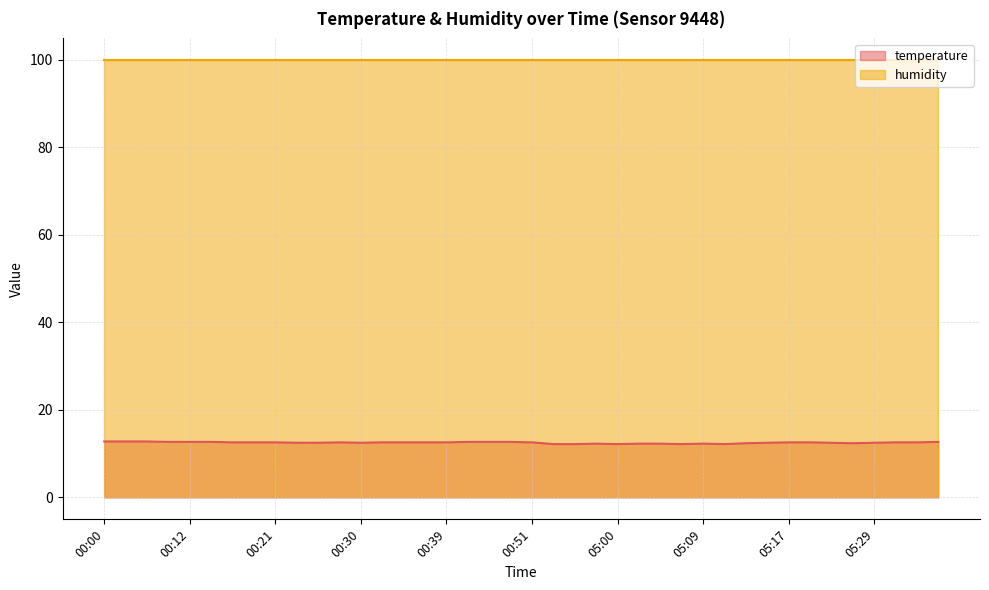

Which category has the lowest value across all series?

04:30